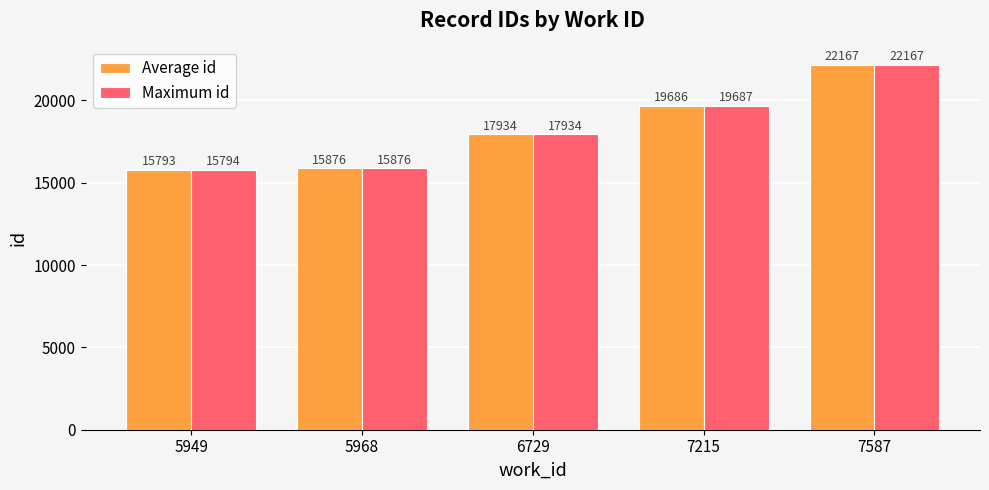

How many data points does each series have?

5